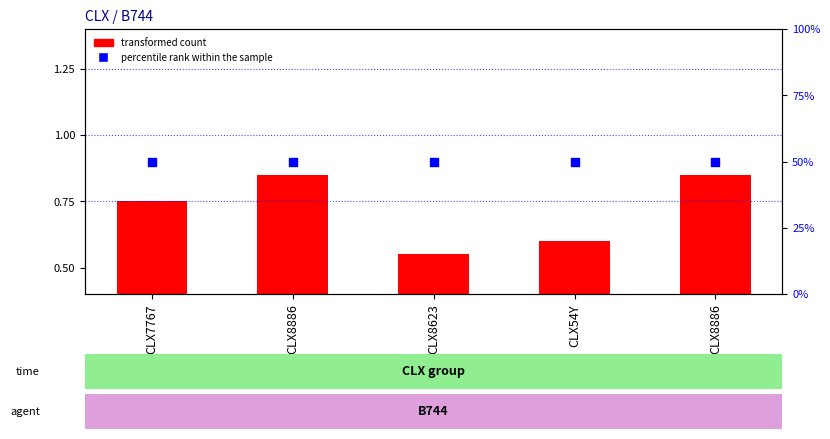

Which series has the widest spread of Y values?

transformed count